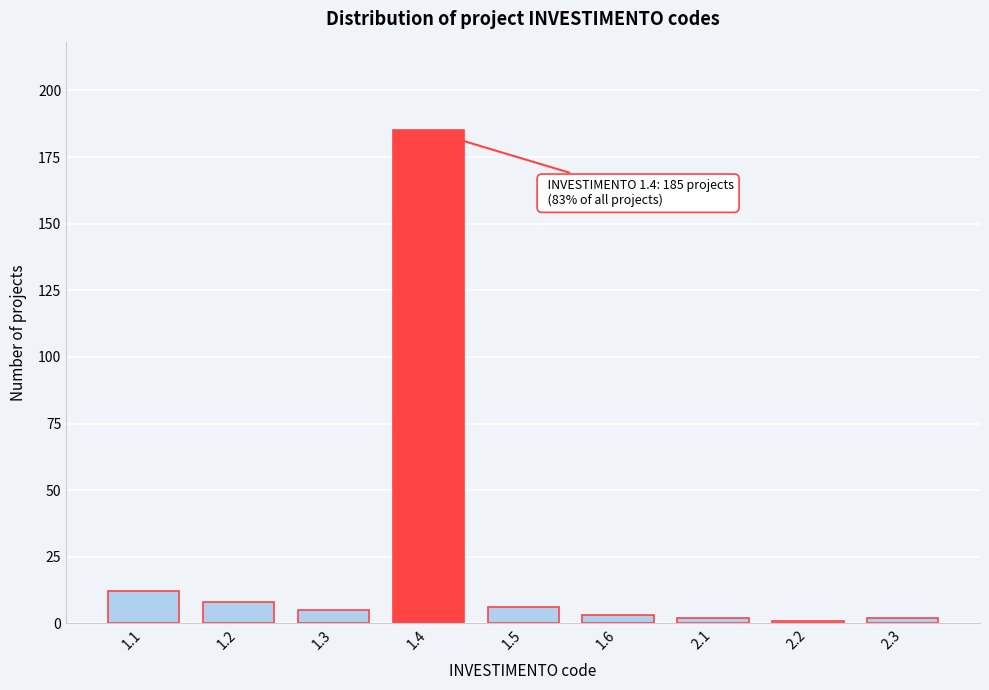

Reading right to left, extract all data points from this chart.

2.3=2	2.2=1	2.1=2	1.6=3	1.5=6	1.4=185	1.3=5	1.2=8	1.1=12